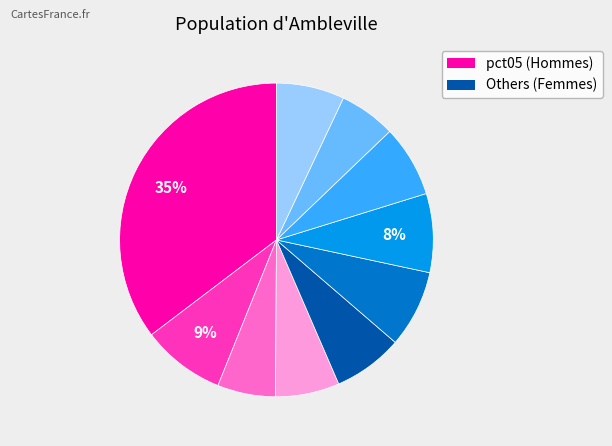

To the nearest percent, what is the average slice percentage?

10%